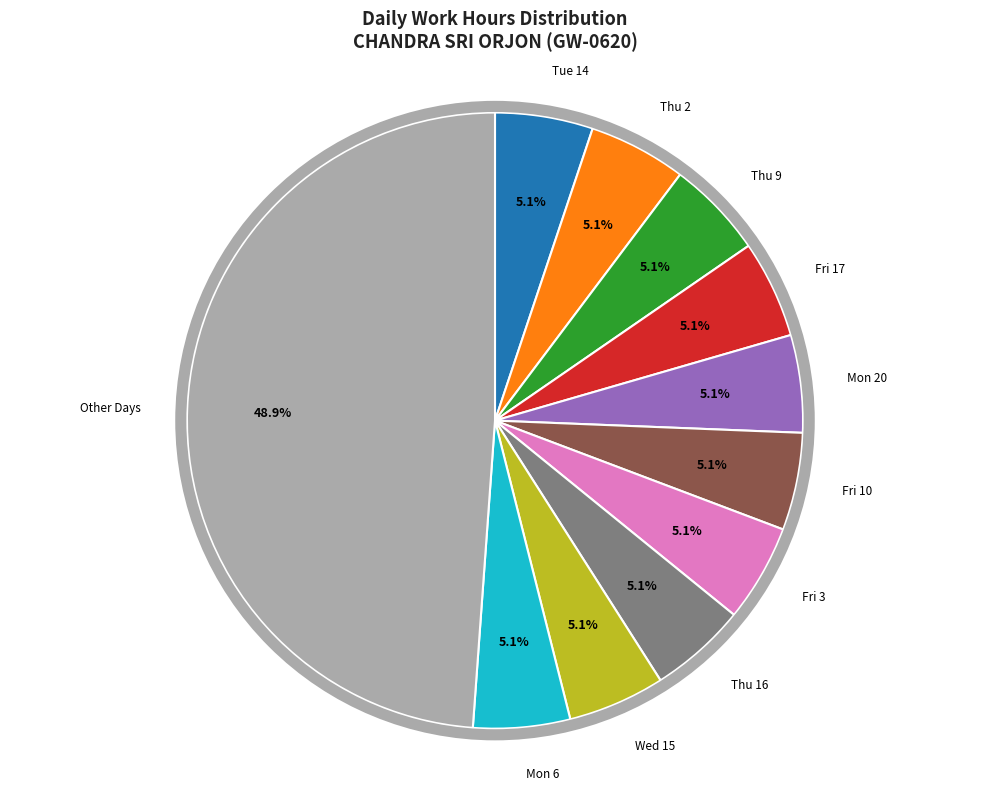

Does any single category account for the majority?

No